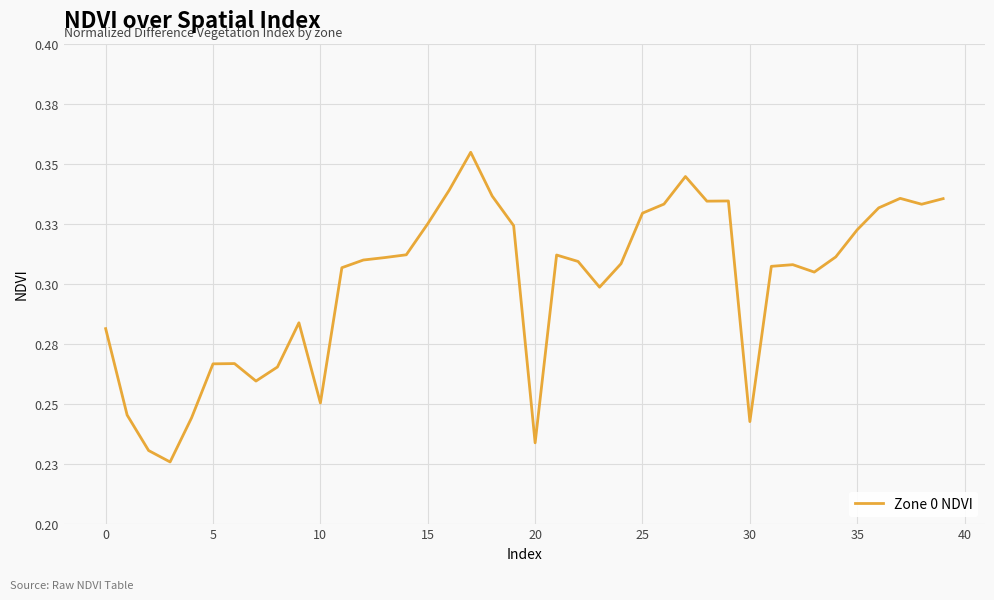

Does the chart have visible grid lines?

Yes